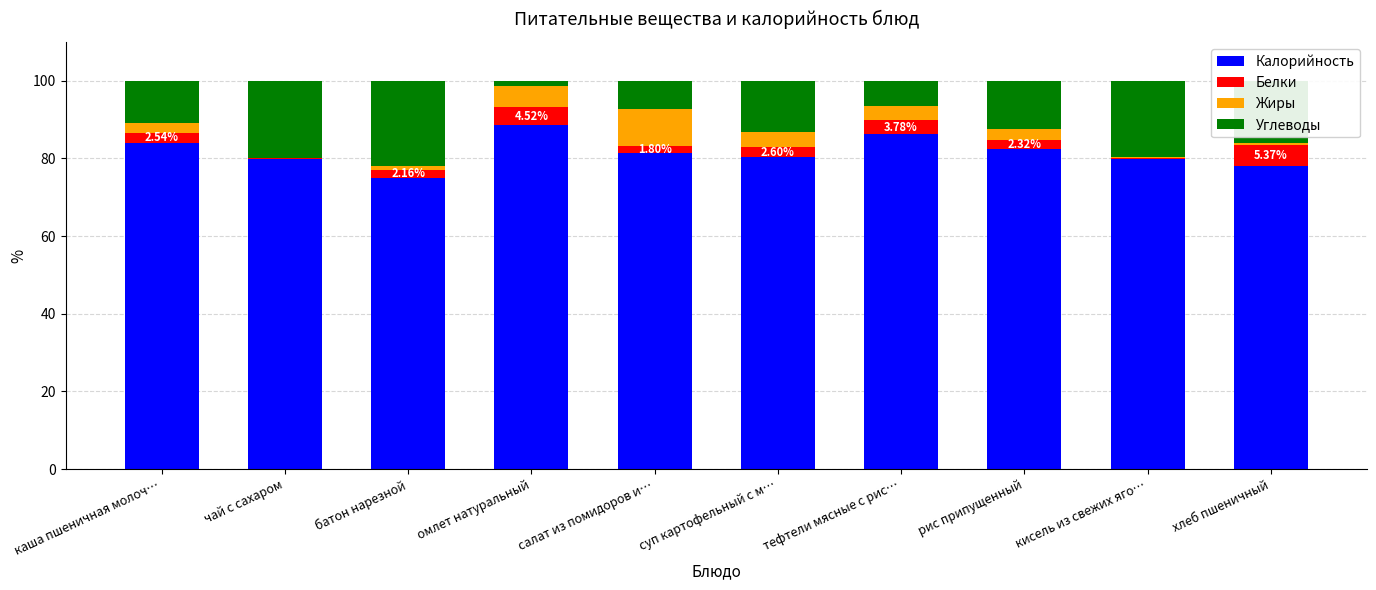

At which label does Калорийность reach its peak?

омлет натуральный